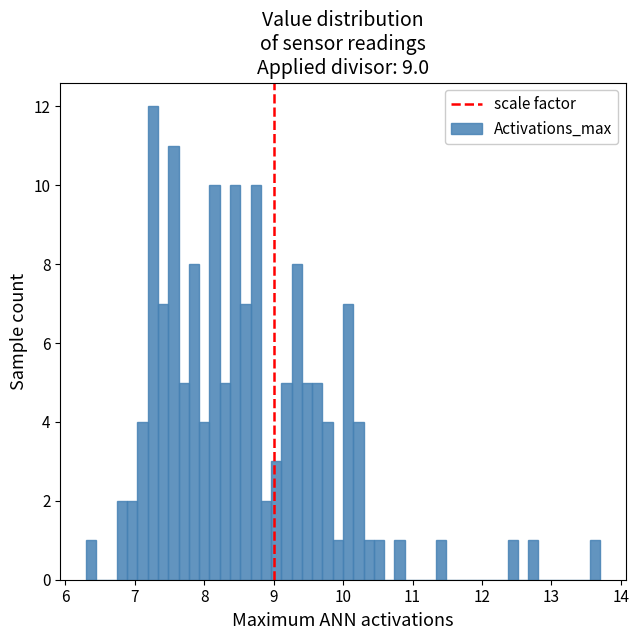

Around what value on the x-axis is the tallest bar? Give the approximate position of its centre, as read against the axis.

7.3